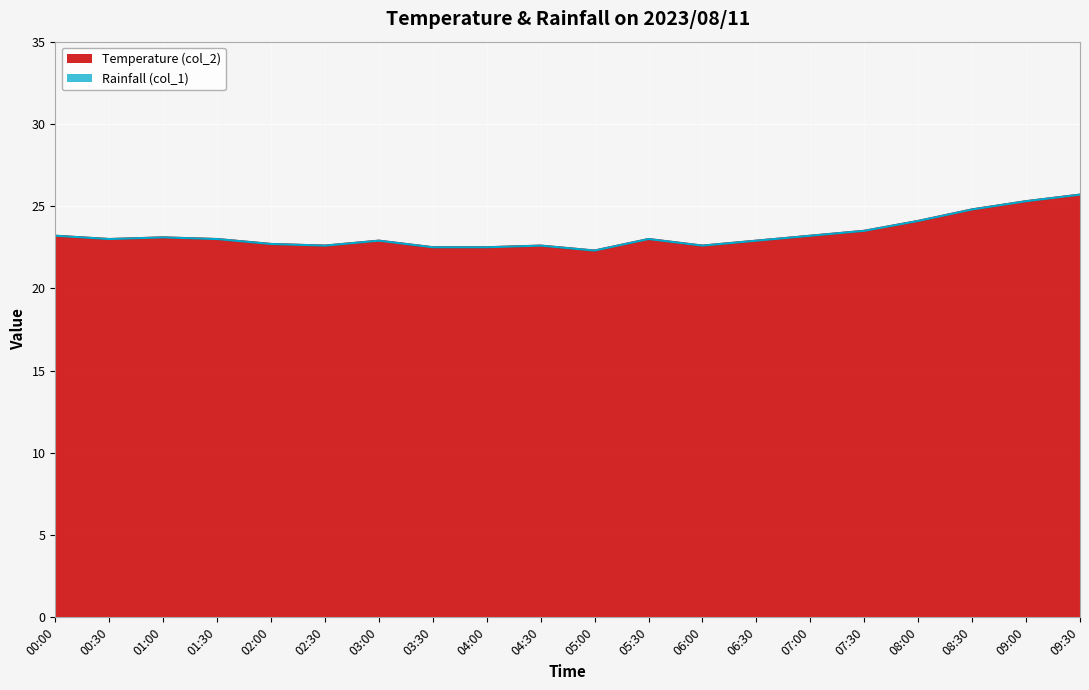

The value at 09:00 is 40.5. True or false?

False